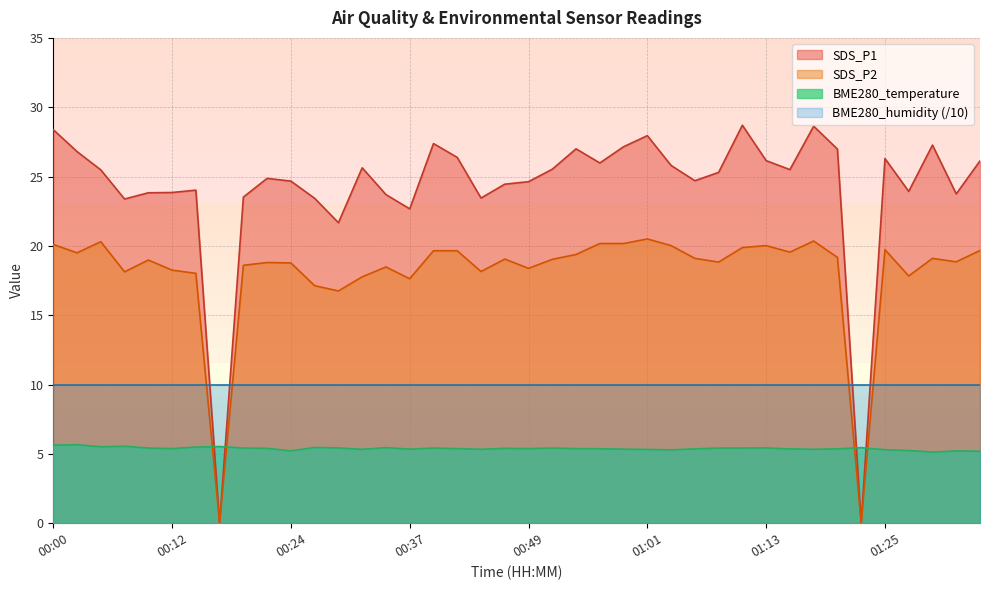

What is the maximum value for SDS_P2?

20.5